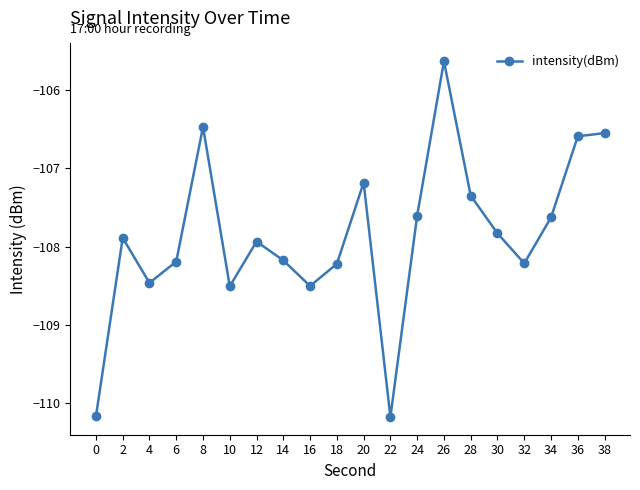

At which category does the chart reach its peak across all series?

26